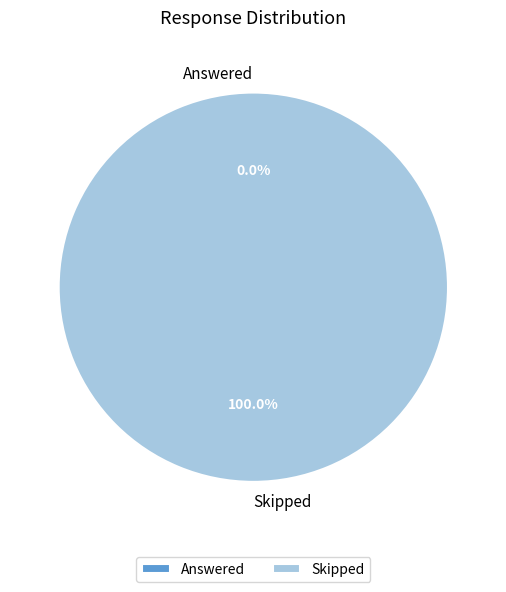

To the nearest percent, what is the average slice percentage?

50%